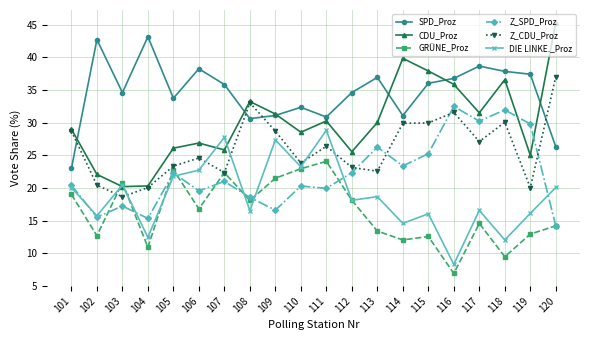

What is the value of the Z_SPD_Proz point at the 19th from the left?

29.8